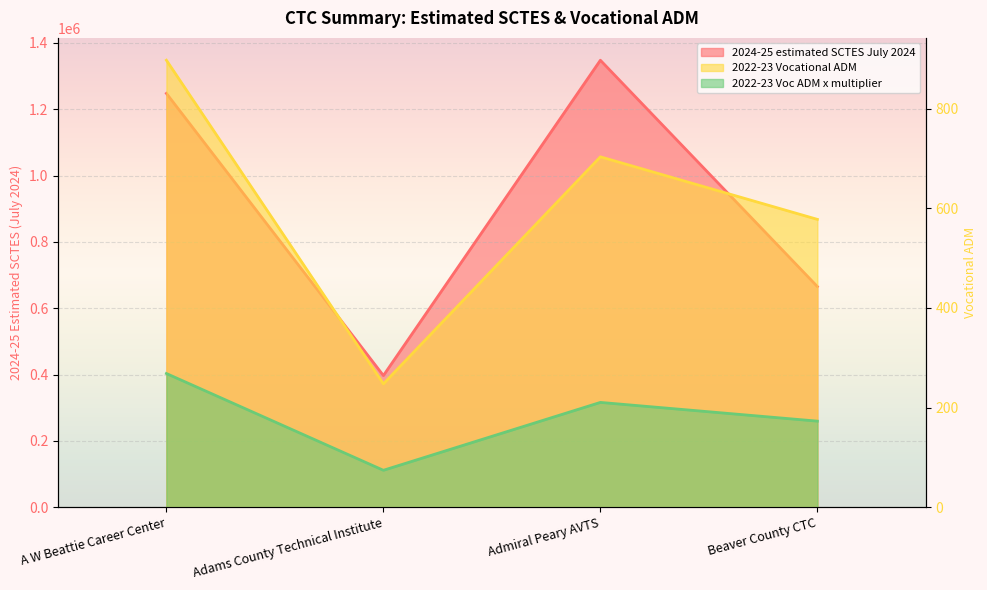

Where is the first local minimum for 2022-23 Vocational ADM?

Adams County Technical Institute